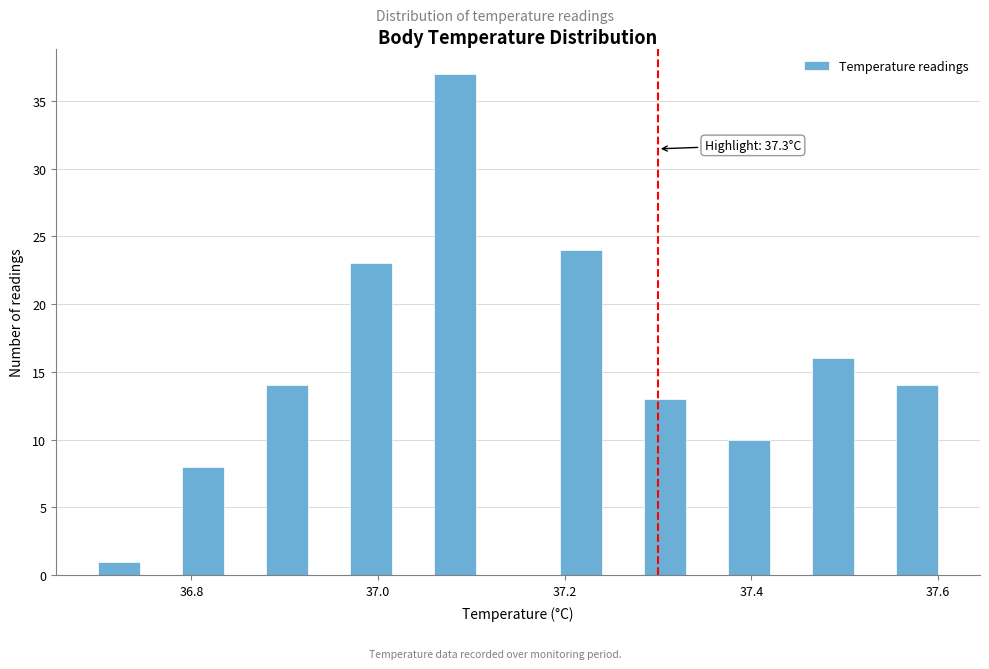

Around what value on the x-axis is the tallest bar? Give the approximate position of its centre, as read against the axis.

37.08